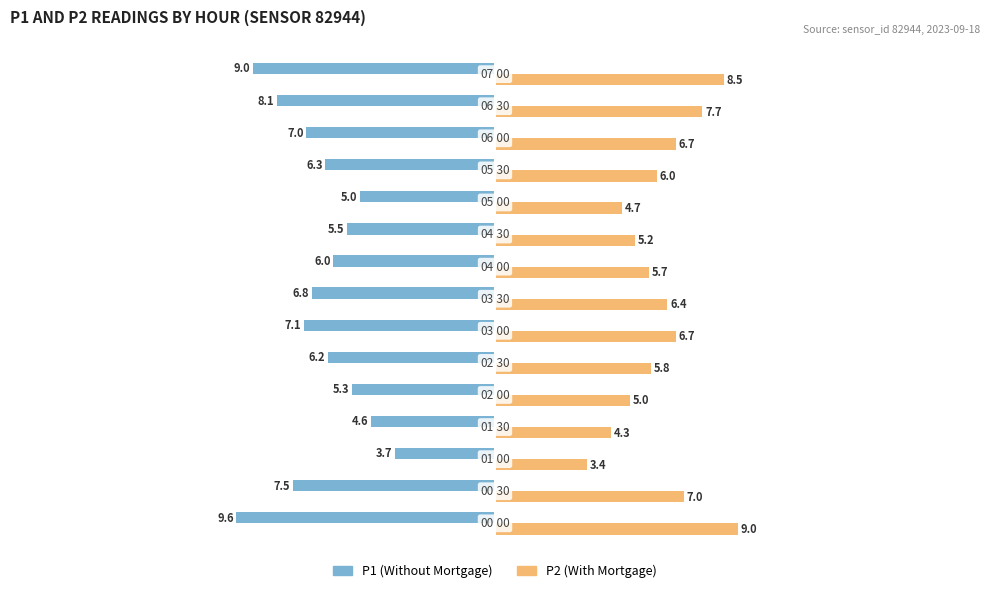

Rank the series by their maximum value, from highest to lowest.

P2 (With Mortgage), P1 (Without Mortgage)